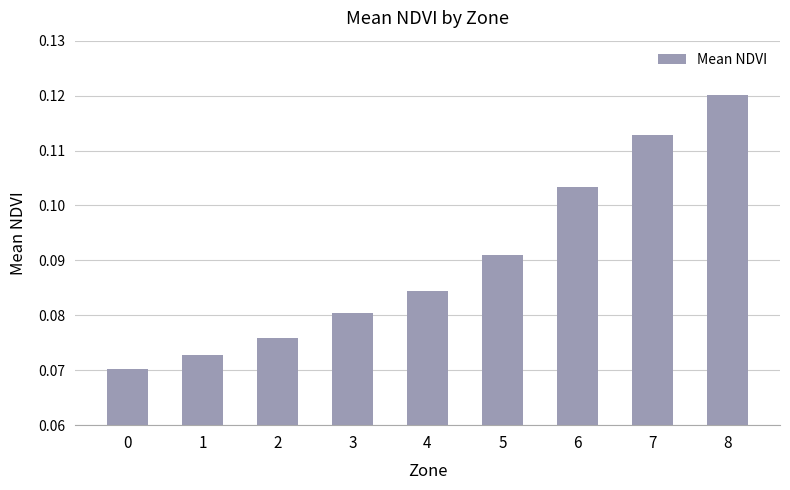

Are the bars horizontal?

No